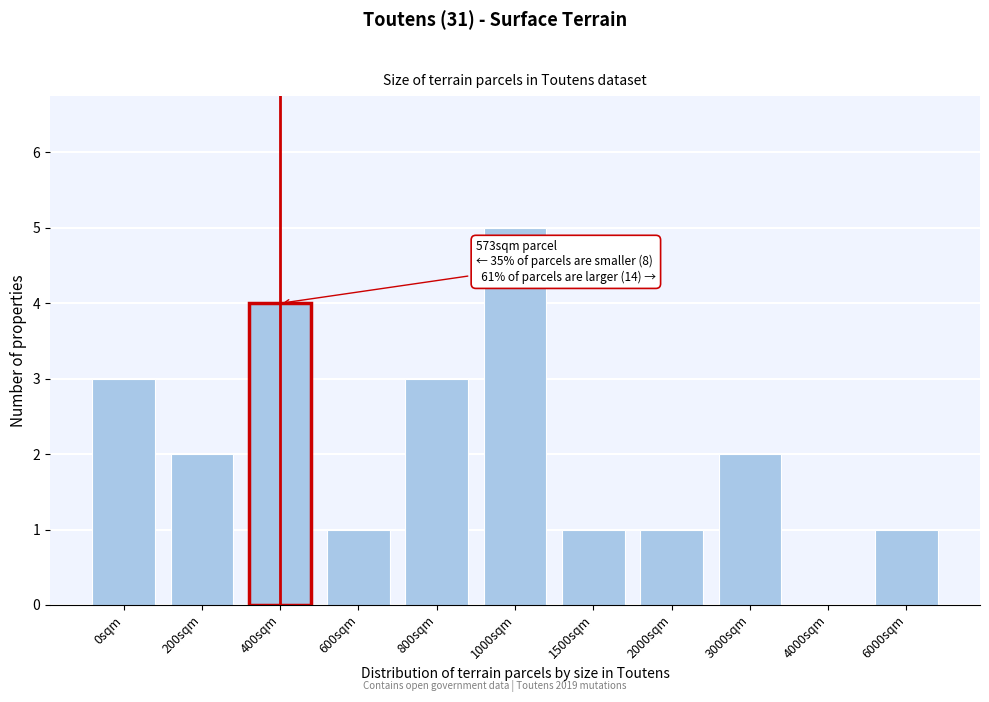

Reading left to right, list all the values displayed in this chart.

0sqm=3	200sqm=2	400sqm=4	600sqm=1	800sqm=3	1000sqm=5	1500sqm=1	2000sqm=1	3000sqm=2	4000sqm=0	6000sqm=1